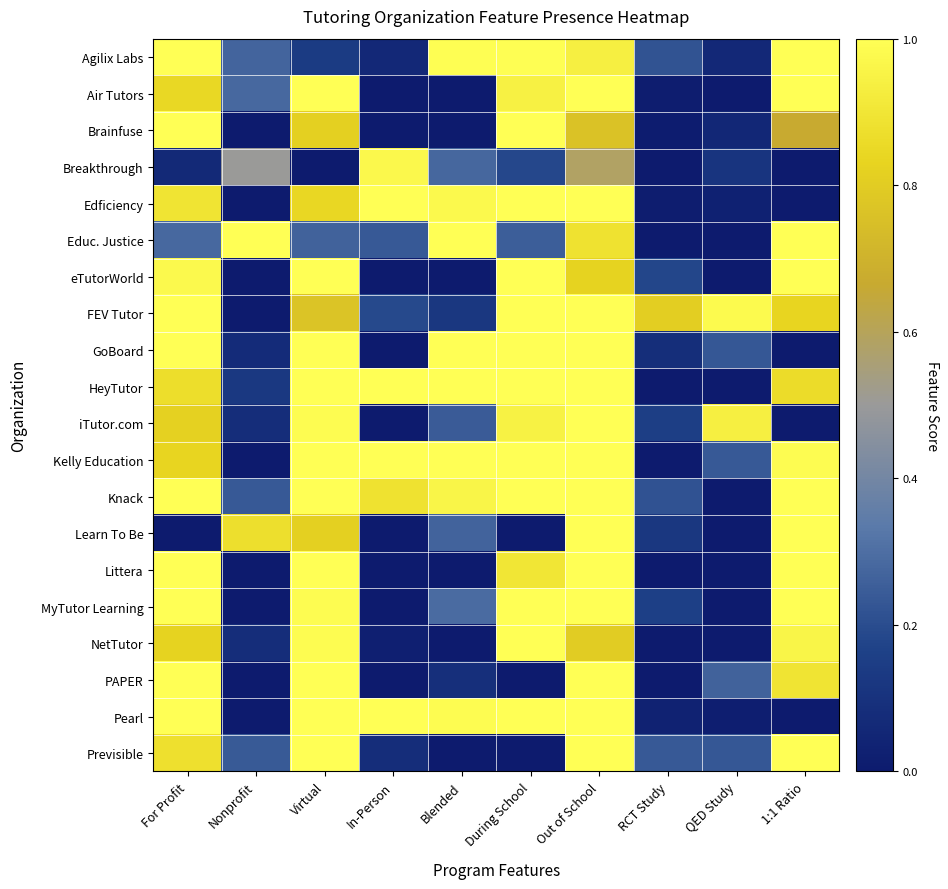

Which label corresponds to the largest value in the chart?

For Profit